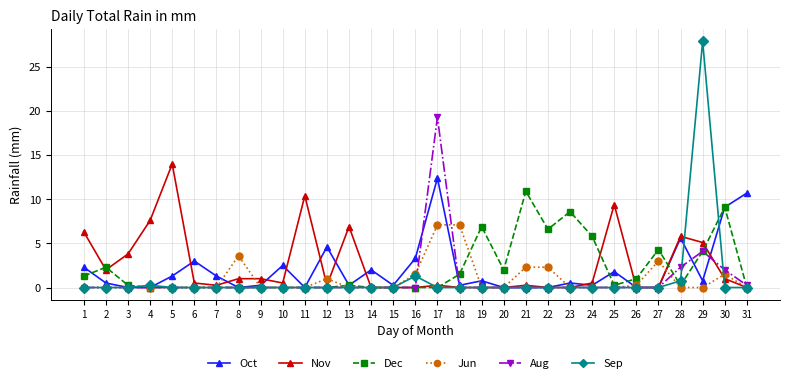

At how many categories does at least one series exceed 6?

15